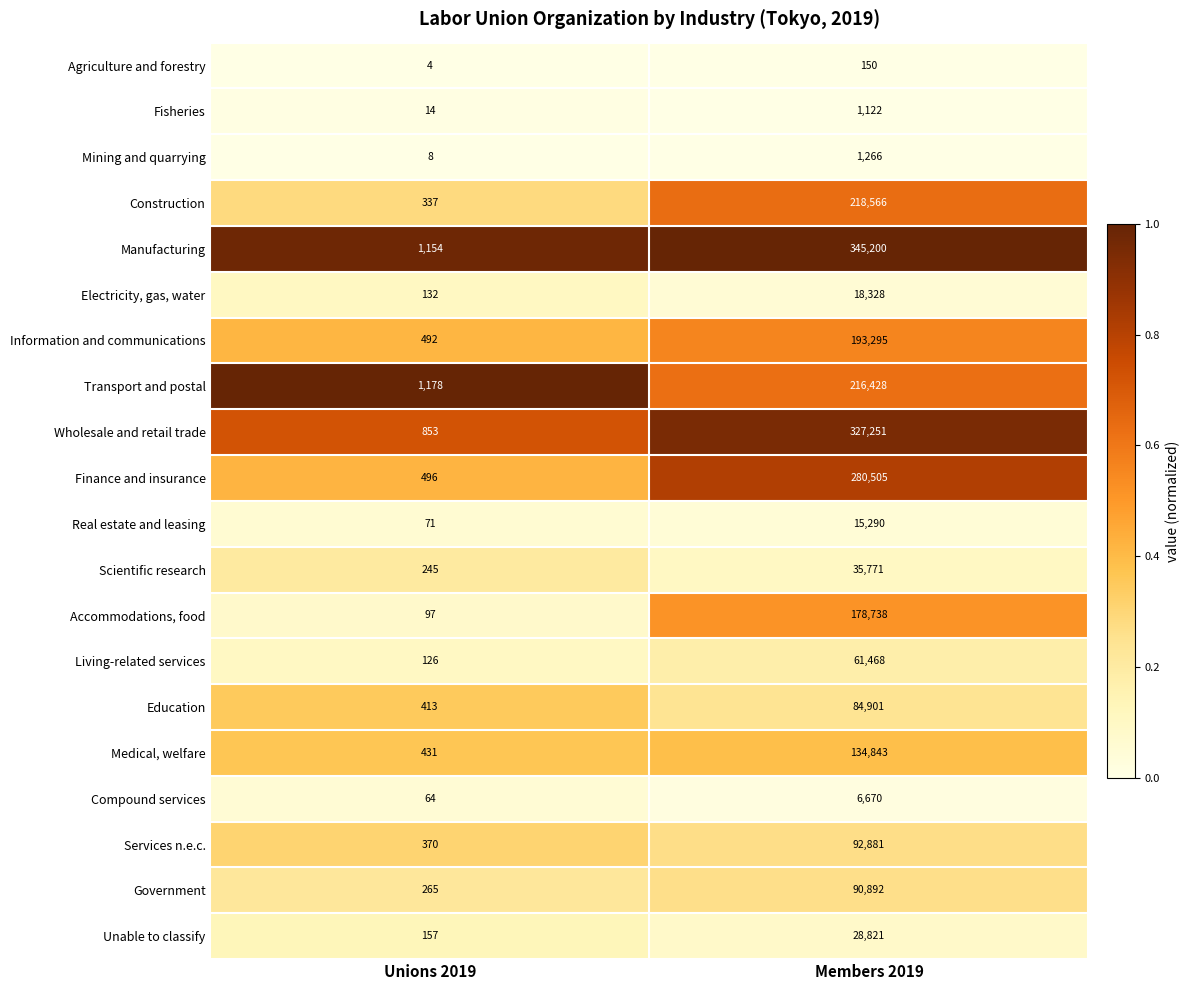

What is the lowest value of the Transport and postal series?

1178